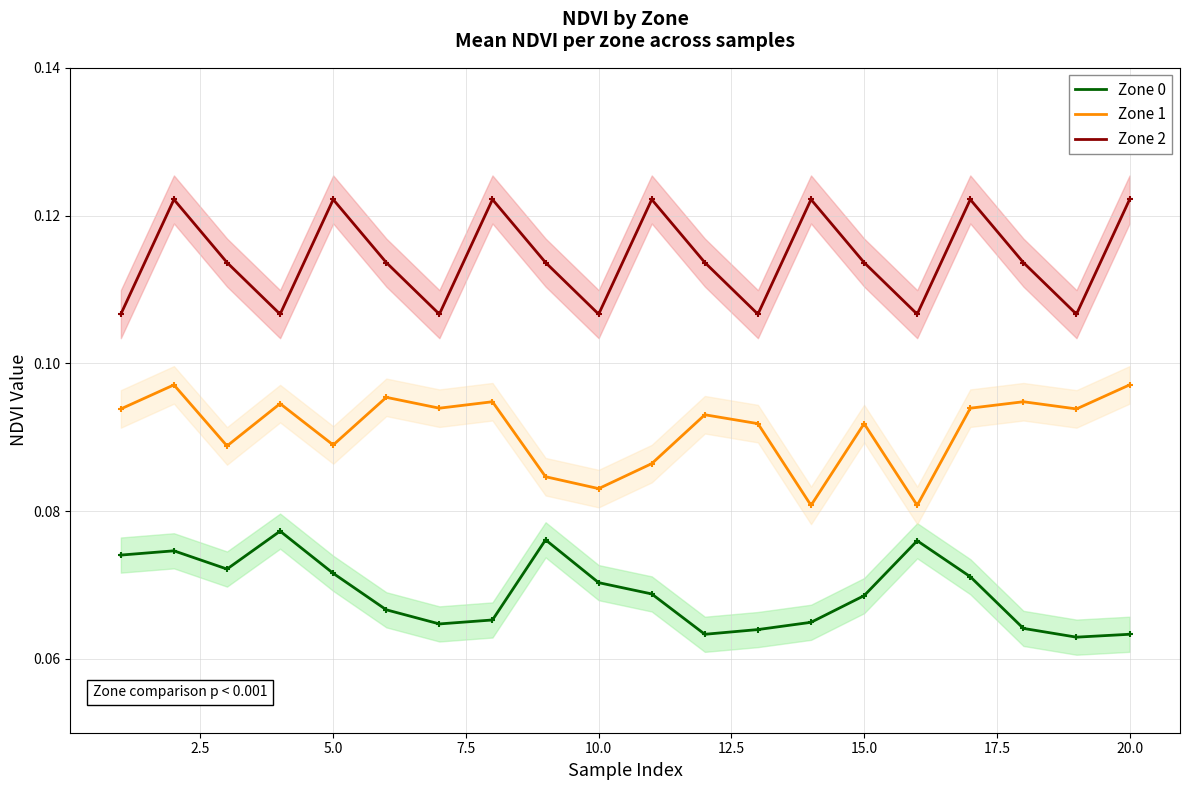

True or false: Zone 2 and Zone 1 intersect in this chart.

False